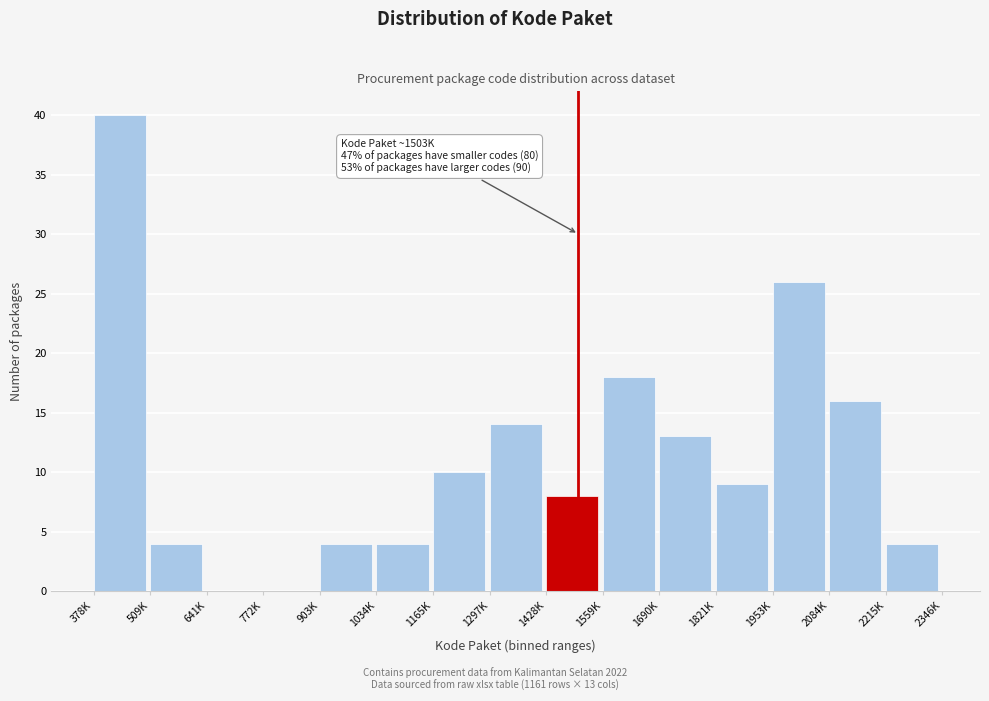

Reading left to right, what are all the values shown in this chart?

378K=40	509K=4	641K=0	772K=0	903K=4	1034K=4	1165K=10	1297K=14	1428K=8	1559K=18	1690K=13	1821K=9	1953K=26	2084K=16	2215K=4